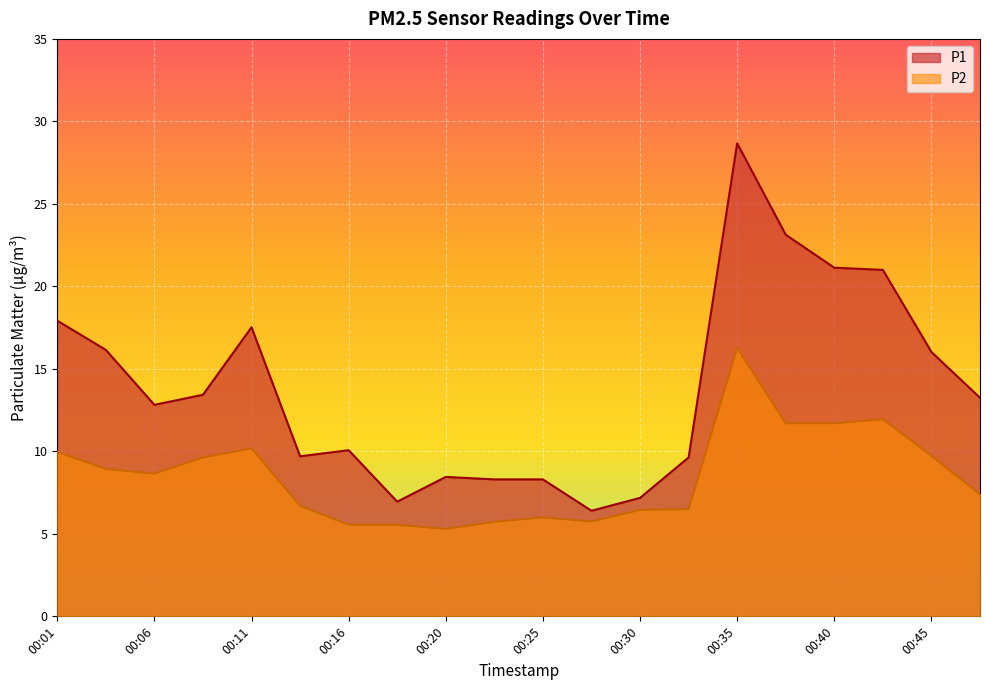

Reading left to right, what are all the values shown in this chart?

P1: 17.9	16.1	12.8	13.4	17.5	9.7	10.1	7.0	8.4	8.3	8.3	6.4	7.2	9.6	28.7	23.1	21.1	21.0	16.0	13.2
P2: 10.0	8.9	8.7	9.6	10.2	6.7	5.5	5.5	5.3	5.7	6.0	5.8	6.5	6.5	16.3	11.7	11.7	11.9	9.7	7.4